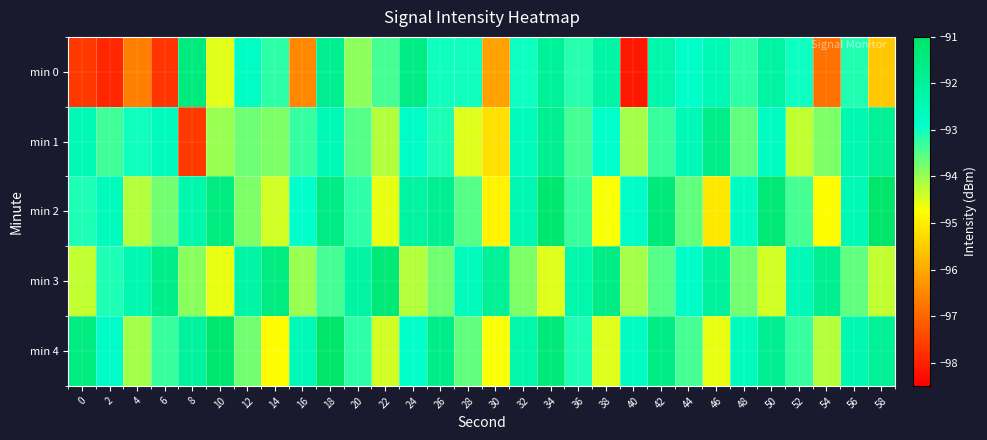

At which category is the sum across all series the highest?

18